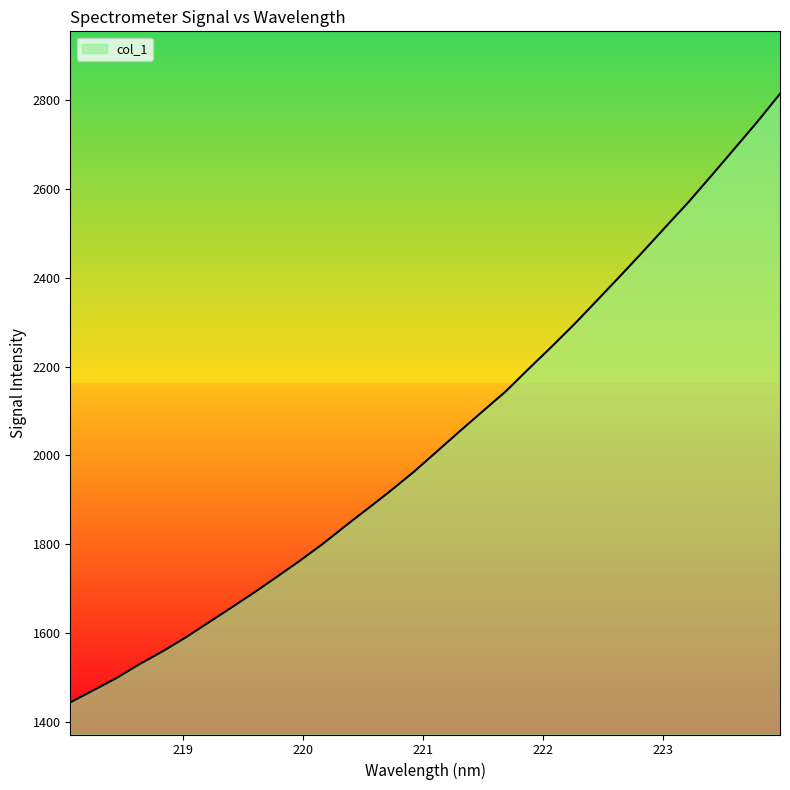

What is the smallest value displayed?

1443.6